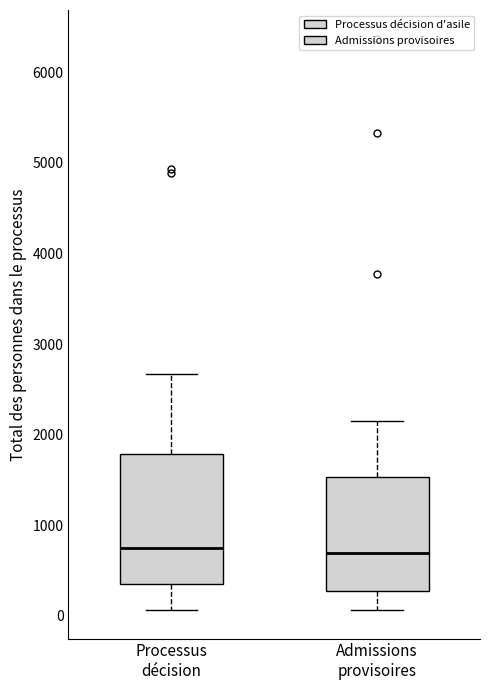

Reading left to right, transcribe this box plot: for each box, give where its median line is, the range the box spans, and where its two whiskers end, as read against the y-axis. The values are not printed on the chart, so give them approximately, as read against the axis.

Processus décision: median 700, box 300 to 1800, whiskers 100 to 2700
Admissions provisoires: median 700, box 300 to 1500, whiskers 100 to 2200